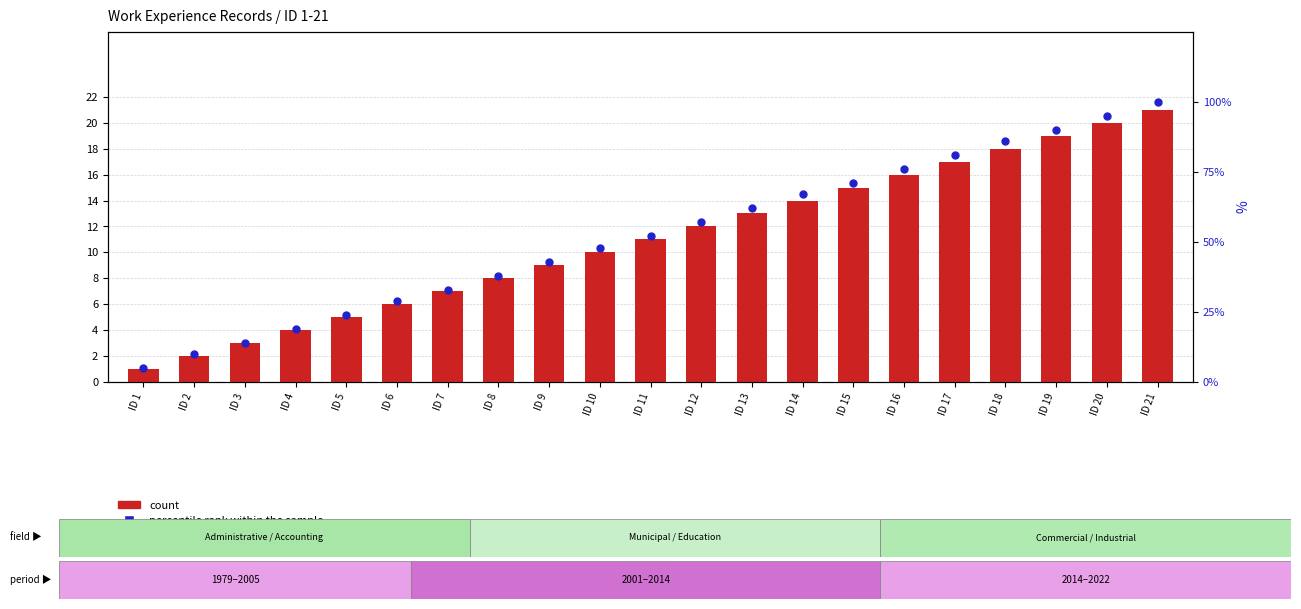

What is the total value across all series at ID 7?

40.0